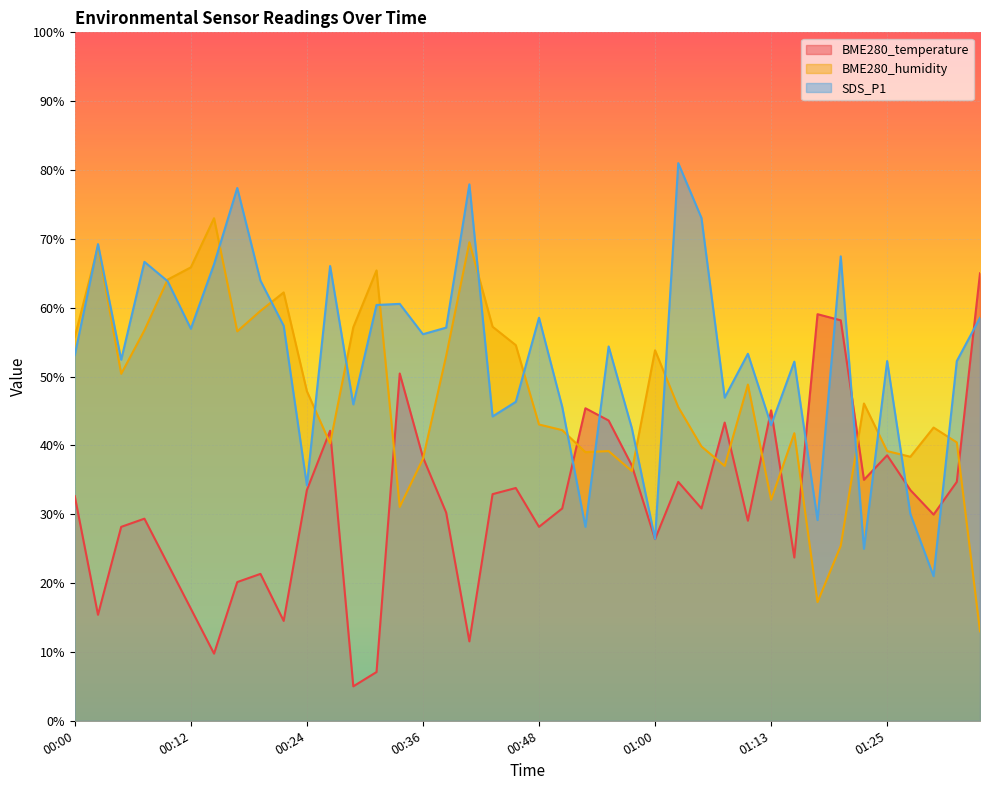

What is the value of the BME280_humidity point at the 23rd from the left?

39.0